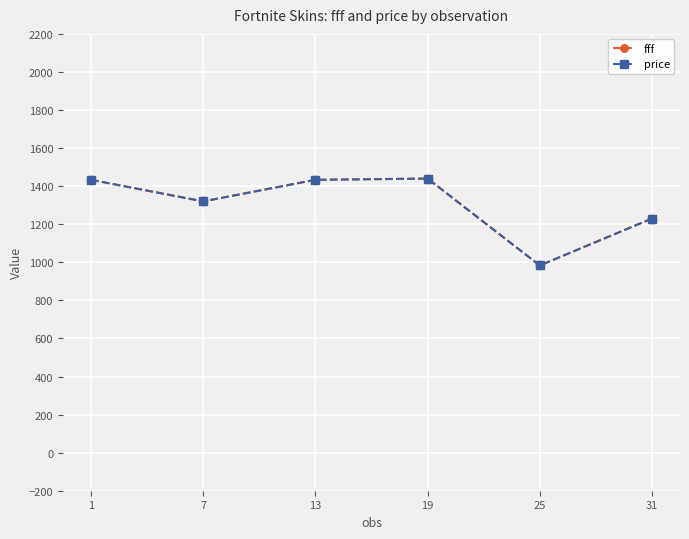

Does the chart have visible grid lines?

Yes